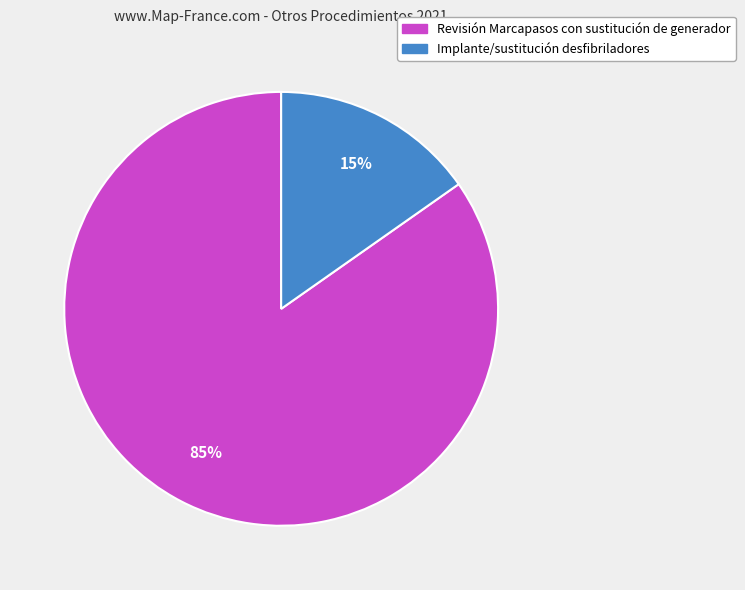

Do Revisión Marcapasos con sustitución de generador and Implante/sustitución desfibriladores together represent more than half of the pie?

Yes